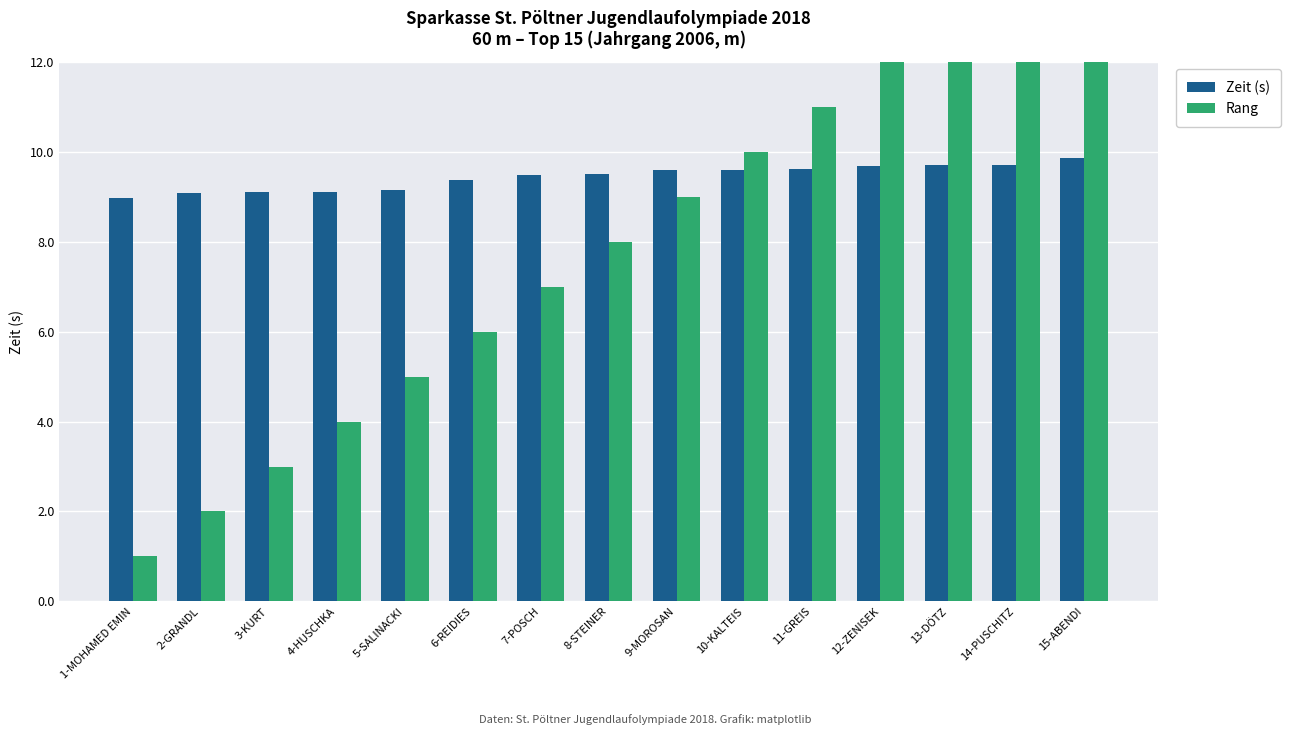

Reading left to right, extract all data points from this chart.

Zeit (s): 9.0	9.1	9.1	9.1	9.2	9.4	9.5	9.5	9.6	9.6	9.6	9.7	9.7	9.7	9.9
Rang: 1.0	2.0	3.0	4.0	5.0	6.0	7.0	8.0	9.0	10.0	11.0	12.0	13.0	14.0	15.0